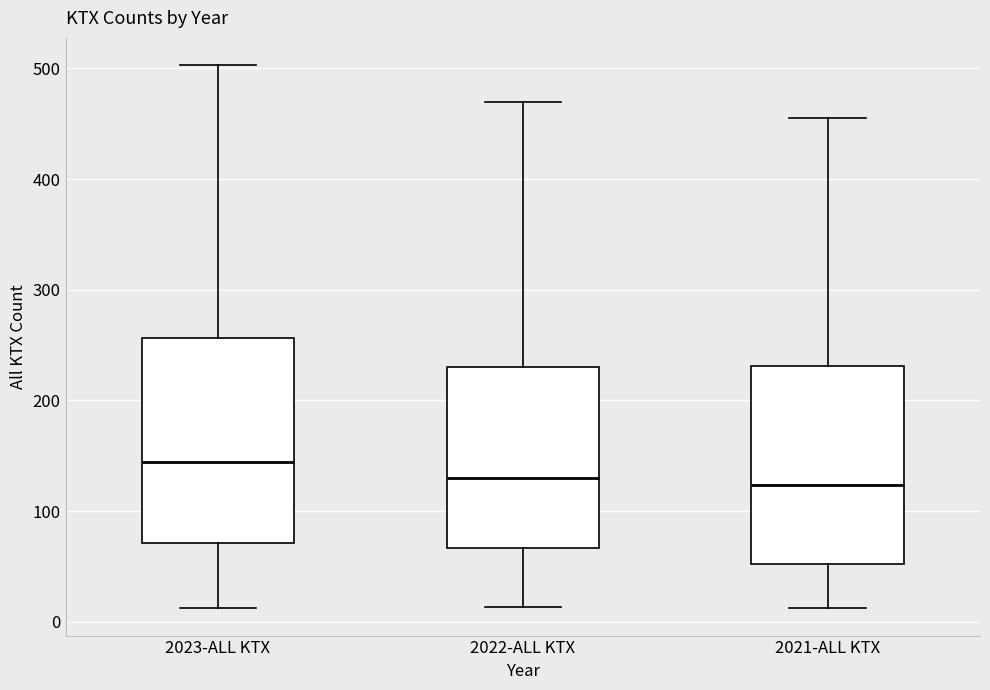

Reading left to right, transcribe this box plot: for each box, give where its median line is, the range the box spans, and where its two whiskers end, as read against the y-axis. The values are not printed on the chart, so give them approximately, as read against the axis.

2023-ALL KTX: median 140, box 70 to 260, whiskers 10 to 500
2022-ALL KTX: median 130, box 70 to 230, whiskers 10 to 470
2021-ALL KTX: median 120, box 50 to 230, whiskers 10 to 460